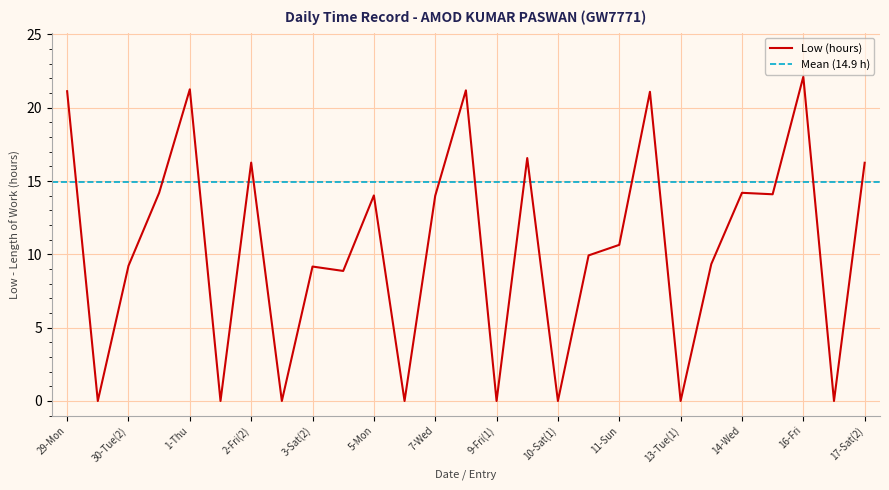

Reading left to right, list all the values displayed in this chart.

29-Mon=21.1	30-Tue(1)=0.0	30-Tue(2)=9.2	31-Wed=14.2	1-Thu=21.3	2-Fri(1)=0.0	2-Fri(2)=16.3	3-Sat(1)=0.0	3-Sat(2)=9.2	4-Sun=8.9	5-Mon=14.0	6-Tue=0.0	7-Wed=14.0	8-Thu=21.2	9-Fri(1)=0.0	9-Fri(2)=16.6	10-Sat(1)=0.0	10-Sat(2)=9.9	11-Sun=10.7	12-Mon=21.1	13-Tue(1)=0.0	13-Tue(2)=9.3	14-Wed=14.2	15-Thu=14.1	16-Fri=22.1	17-Sat(1)=0.0	17-Sat(2)=16.2